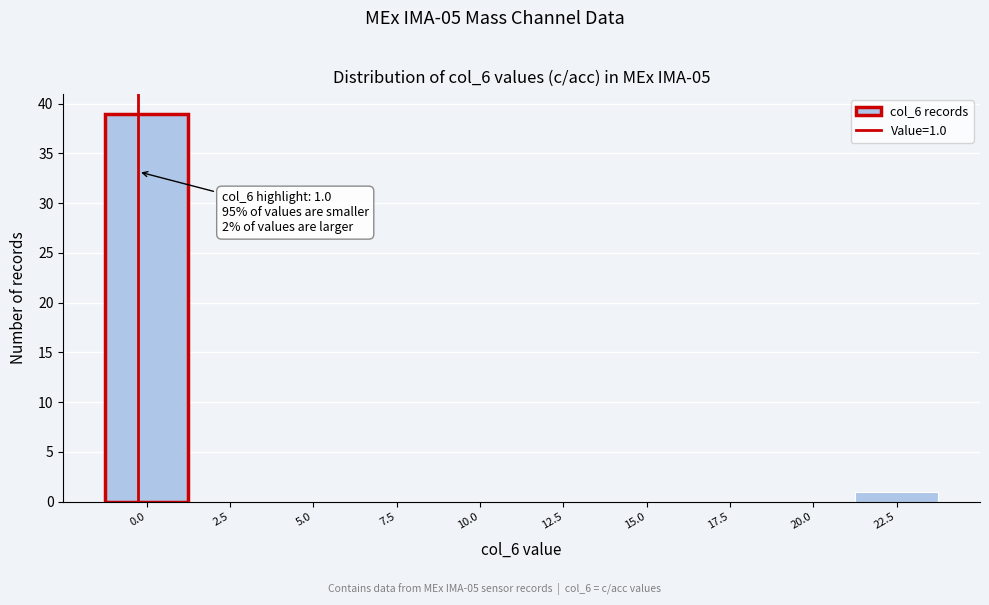

Reading left to right, list all the values displayed in this chart.

0.0=39	2.5=0	5.0=0	7.5=0	10.0=0	12.5=0	15.0=0	17.5=0	20.0=0	22.5=1